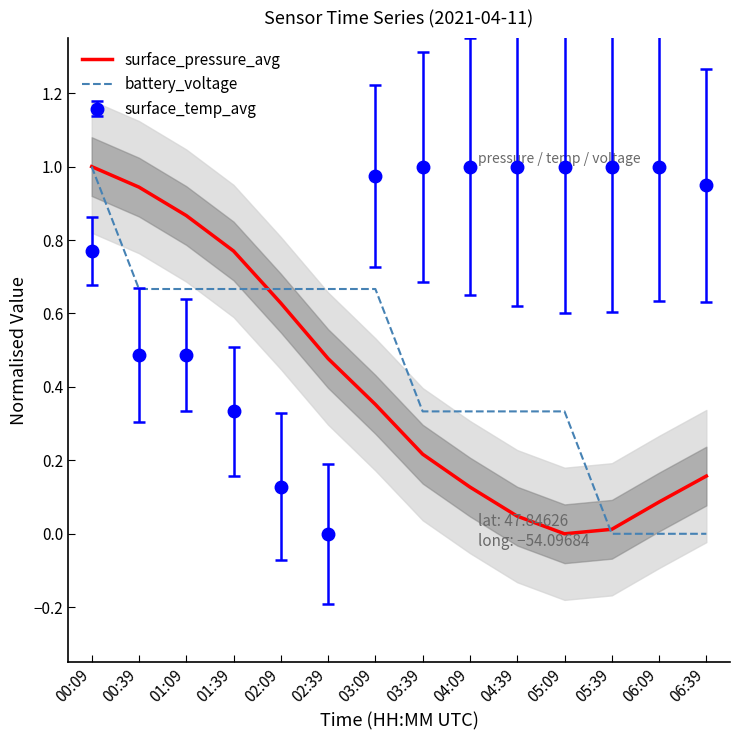

What are all the series names shown in the legend?

surface_pressure_avg, battery_voltage